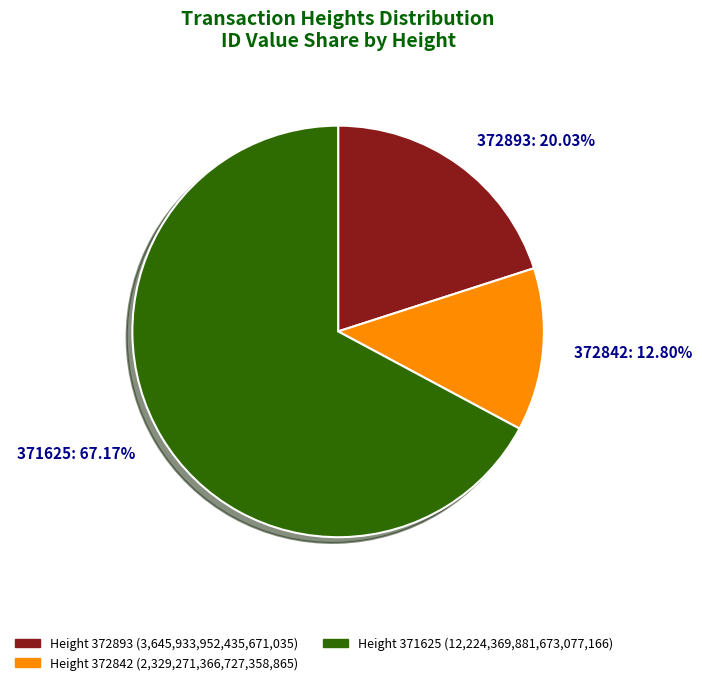

How many segments does this pie chart have?

3